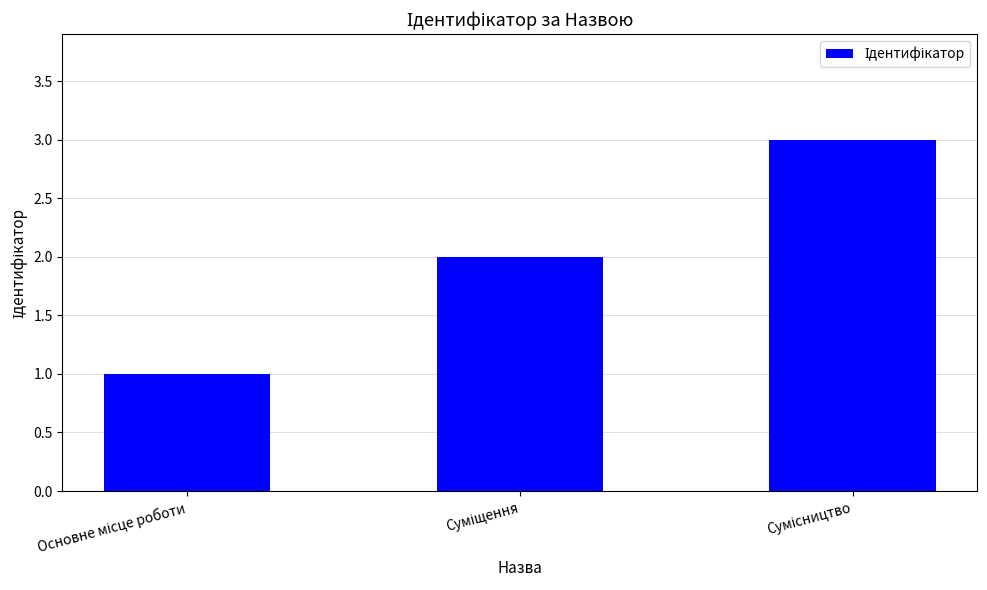

What is the sum of all values?

6